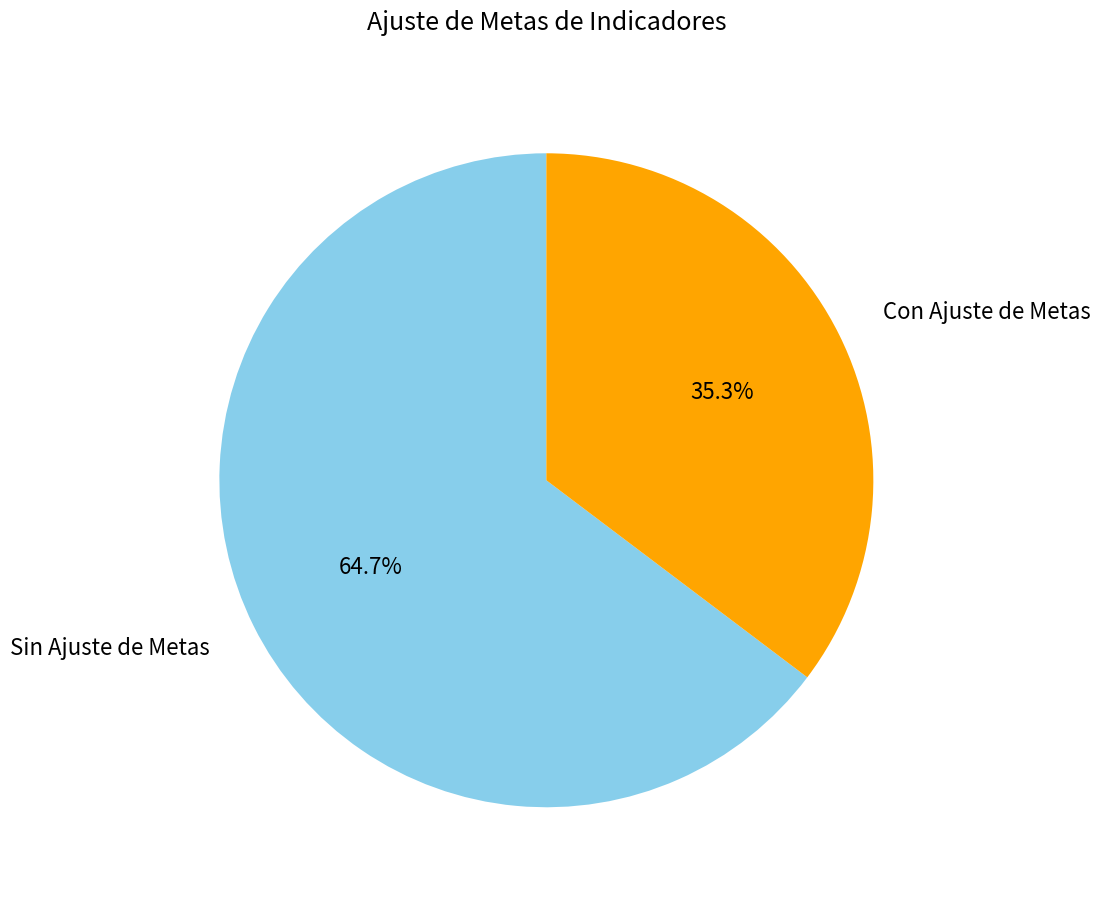

True or false: Sin Ajuste de Metas accounts for 65% of the total.

True